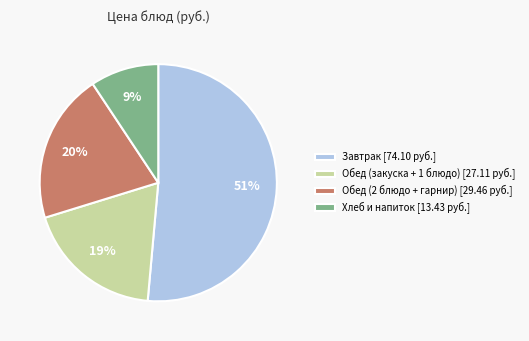

Is there any slice that represents more than half of the pie?

Yes